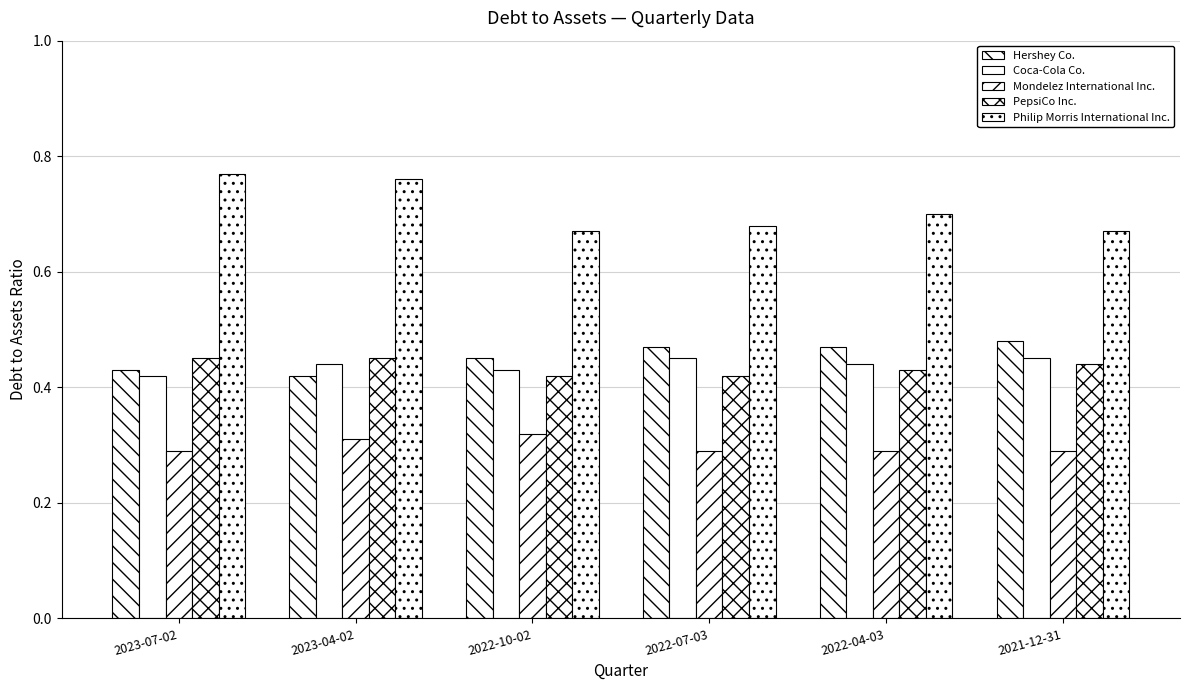

At which category does the chart reach its peak across all series?

2023-07-02